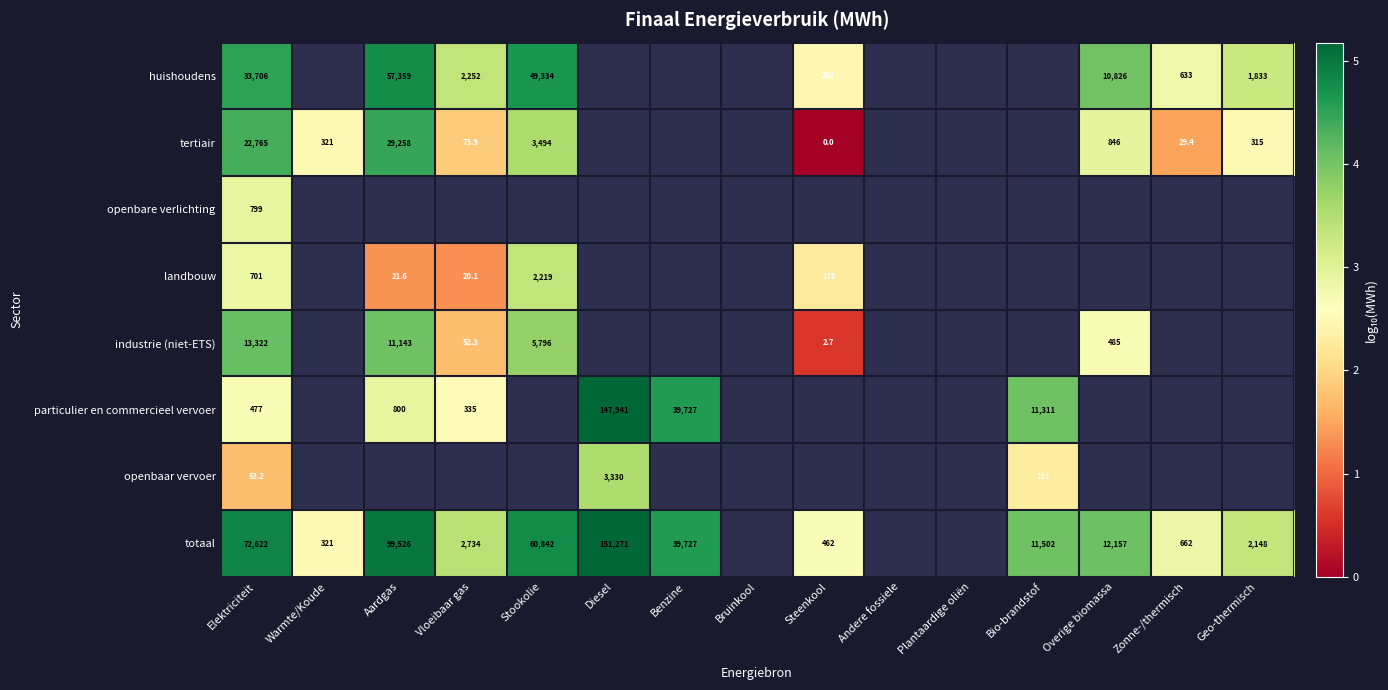

True or false: totaal has a value of 1.0 at Stookolie.

False